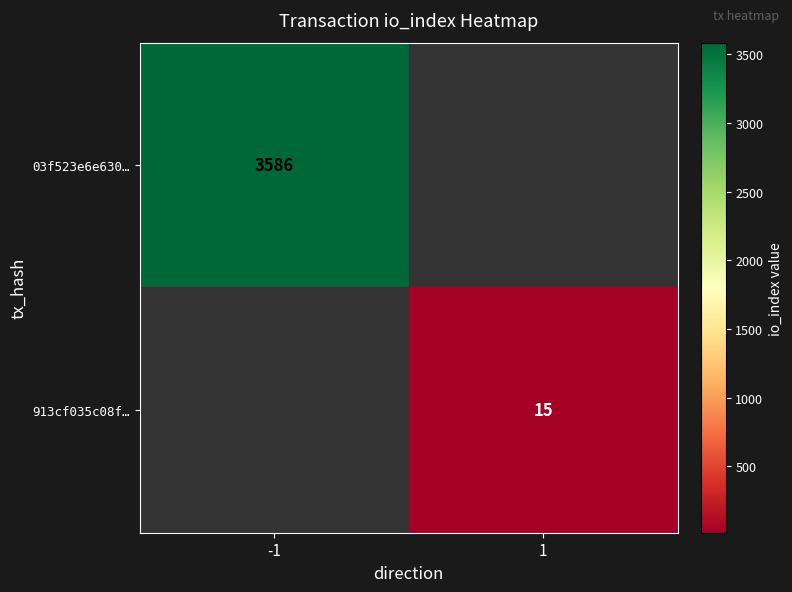

Is it true that 03f523e6e630… equals 5595.8 at -1?

False